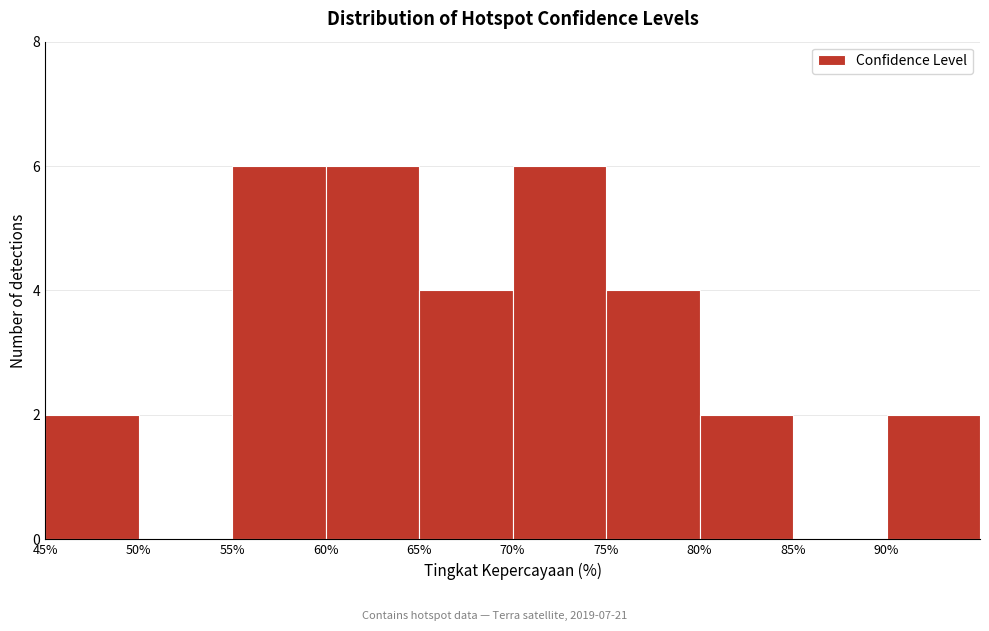

How tall is the bar that spans 70 to 75 on the x-axis? The values are not printed on the chart, so give them approximately, as read against the axis.

6